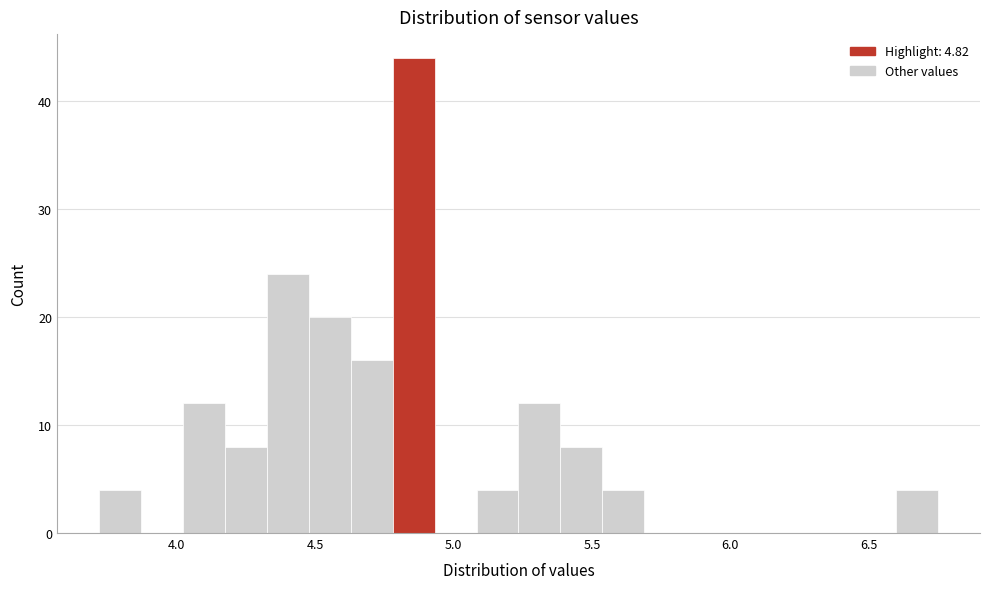

Read against the x-axis, roughly where is the centre of the tallest bar?

4.85